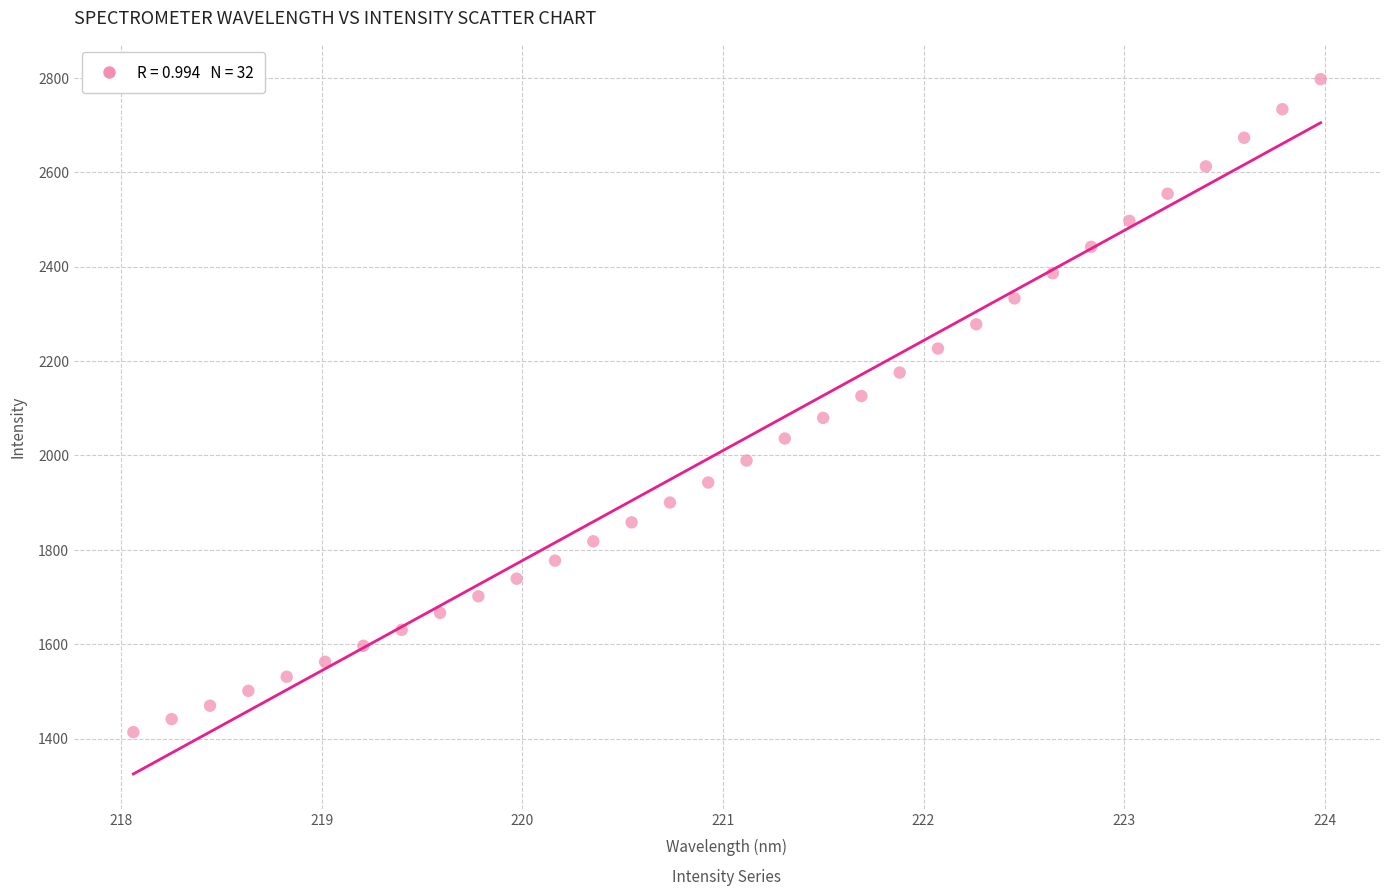

What is the range of Y values (max minus min)?

1383.5